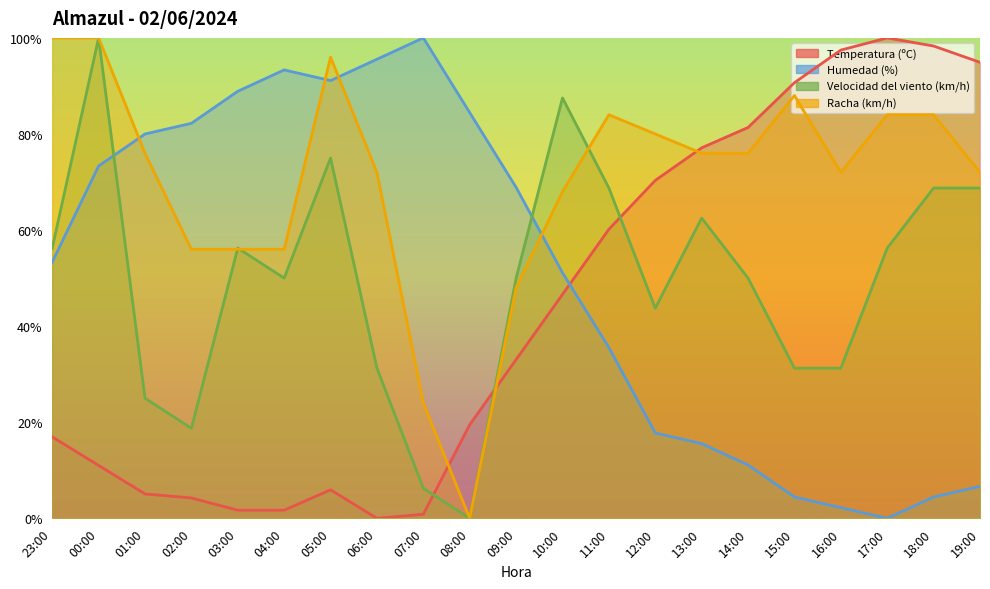

Which category has the lowest value in the Racha (km/h) series?

08:00